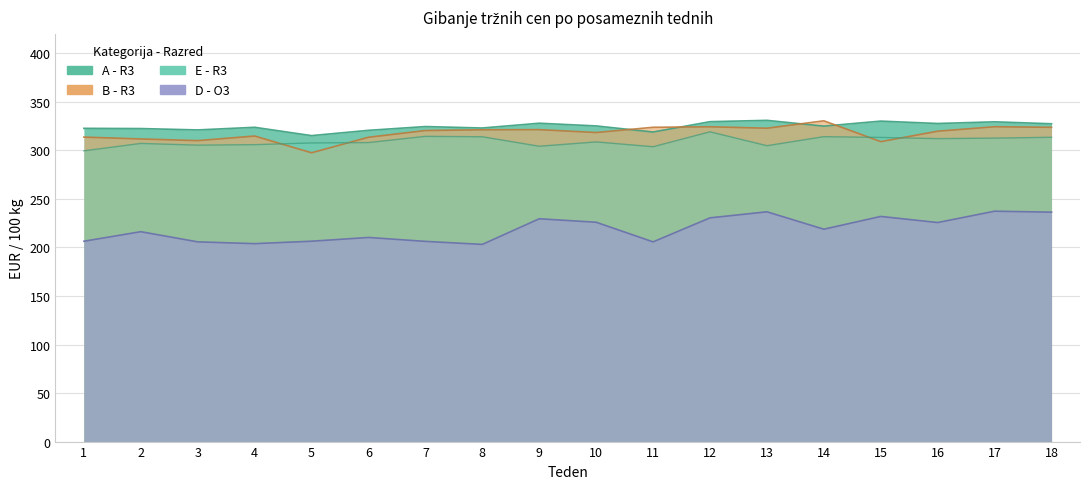

The value of B - R3 at 1 is 507.9. True or false?

False